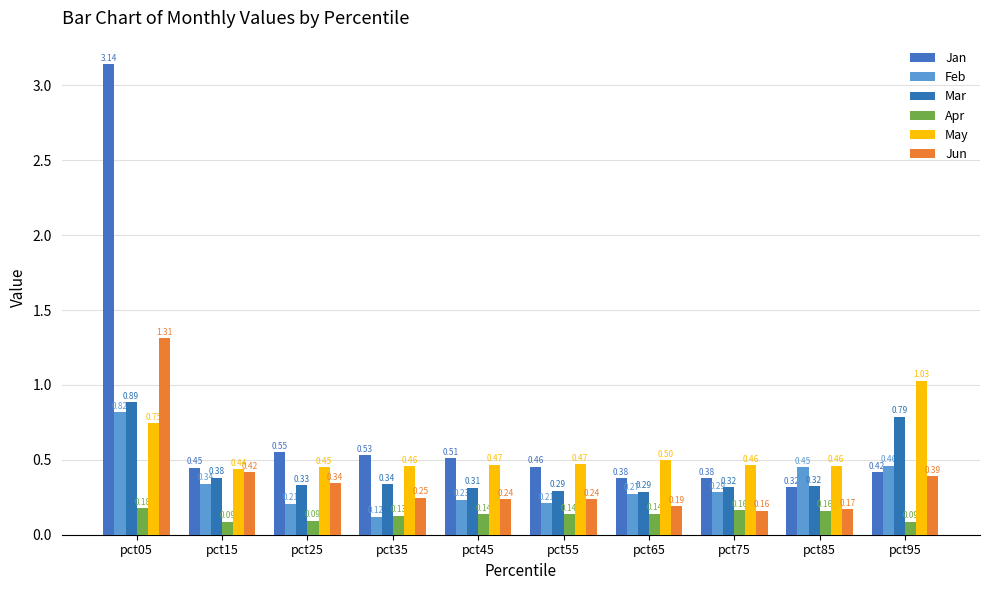

How many bars are there in total?

60